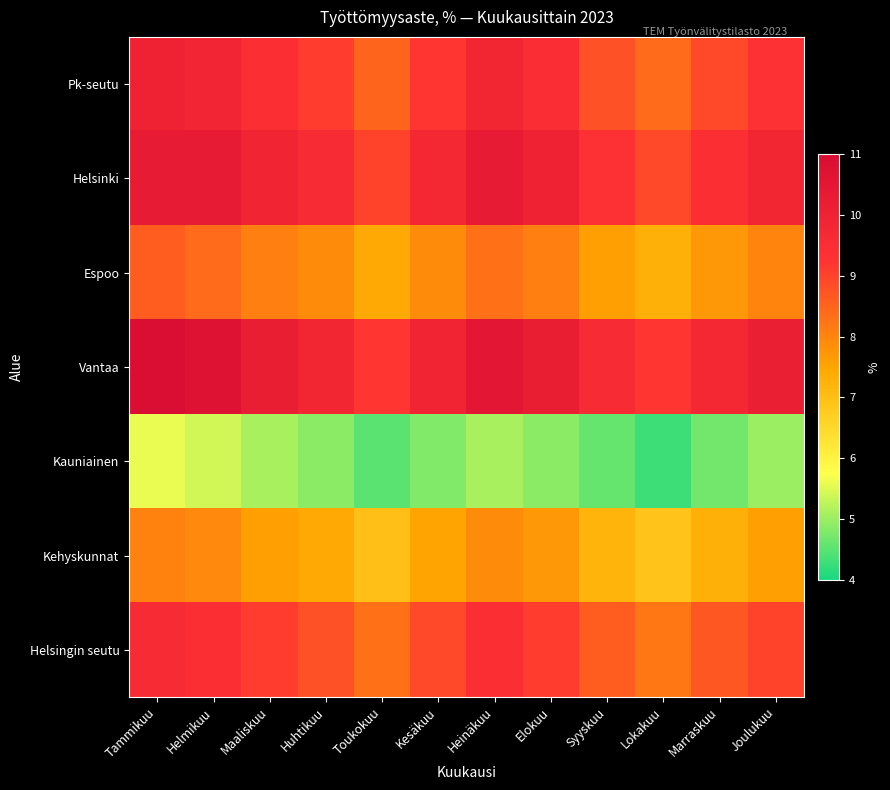

How many series are shown in this chart?

7